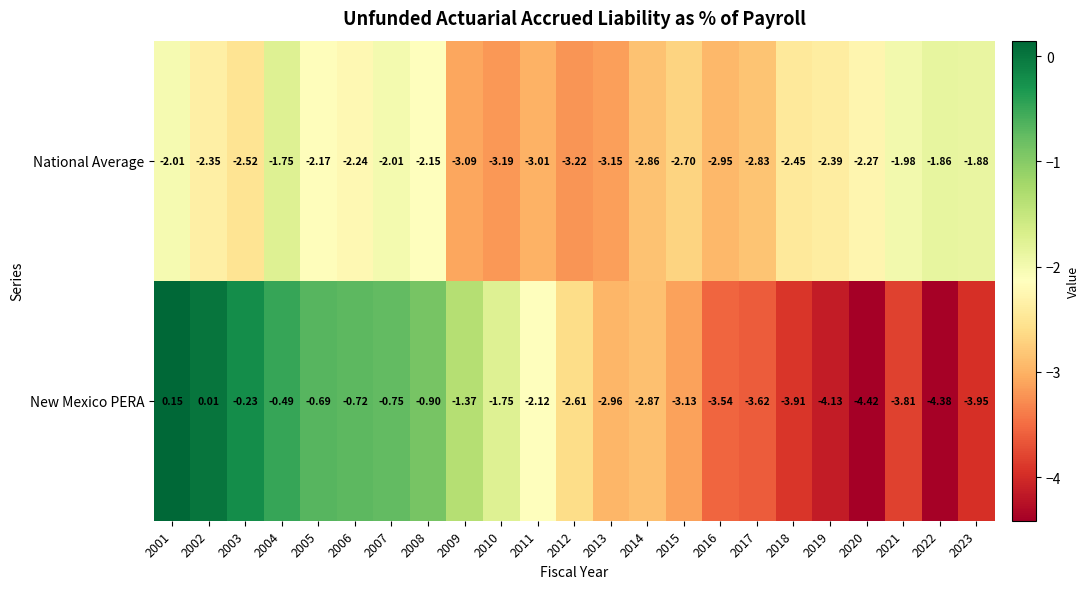

Count the number of data series in this chart.

2